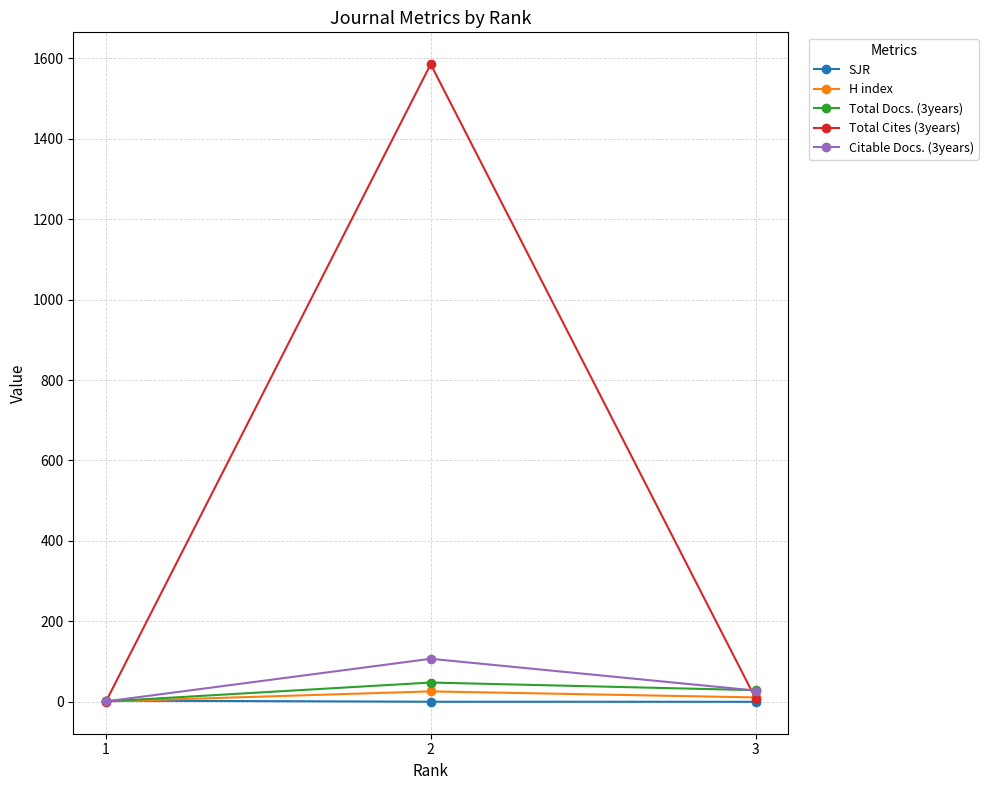

True or false: Total Cites (3years) has a value of 8.0 at 3.

True